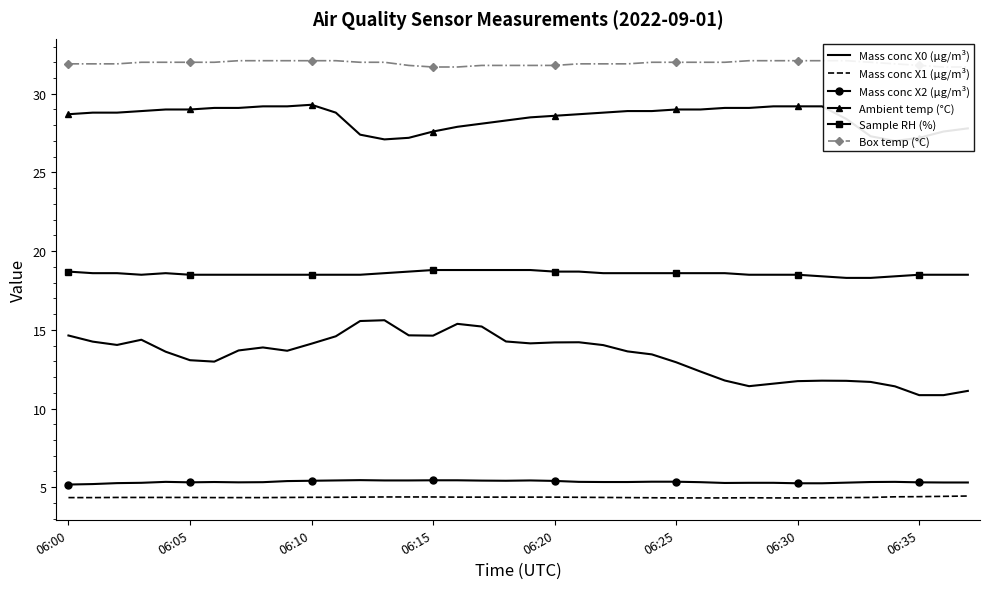

How many series are shown in this chart?

6